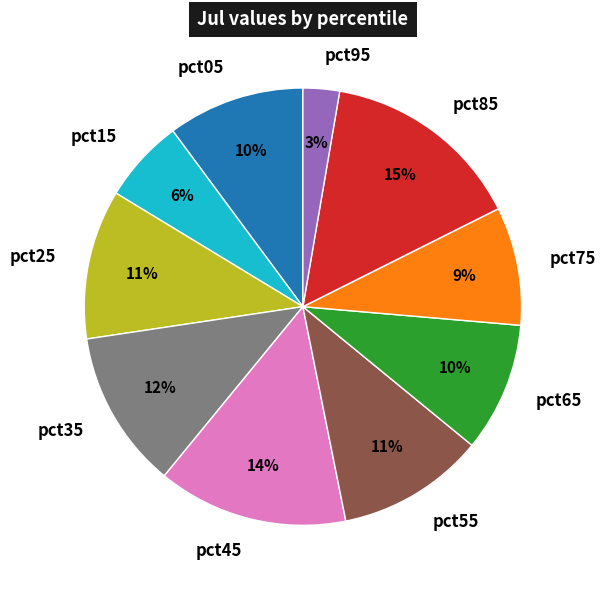

To the nearest percent, what is the difference between the pct25 and pct65 slice percentages?

1%